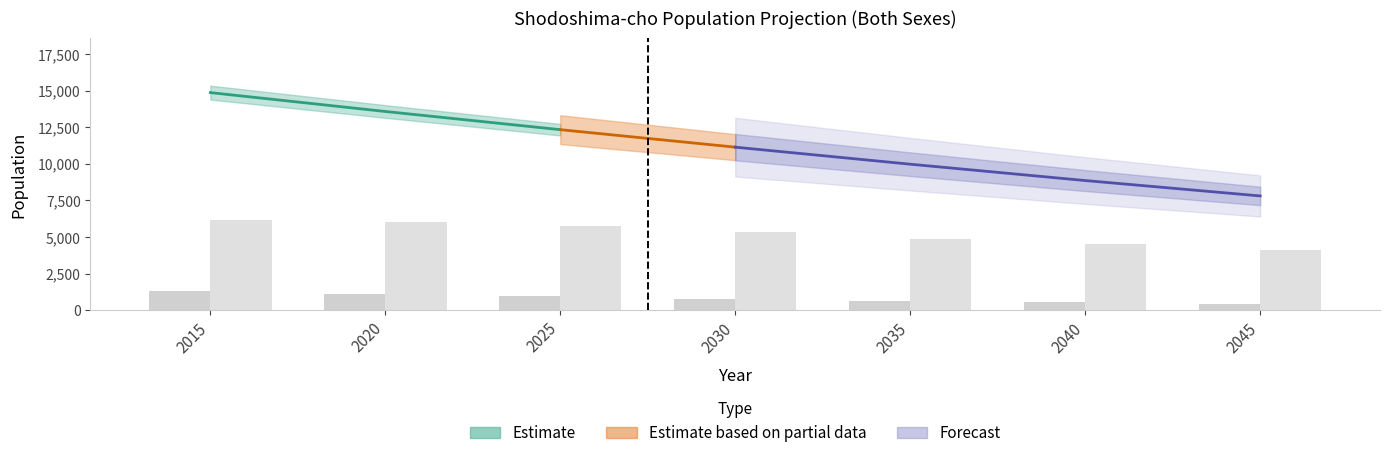

What is the sum of all values?

36827